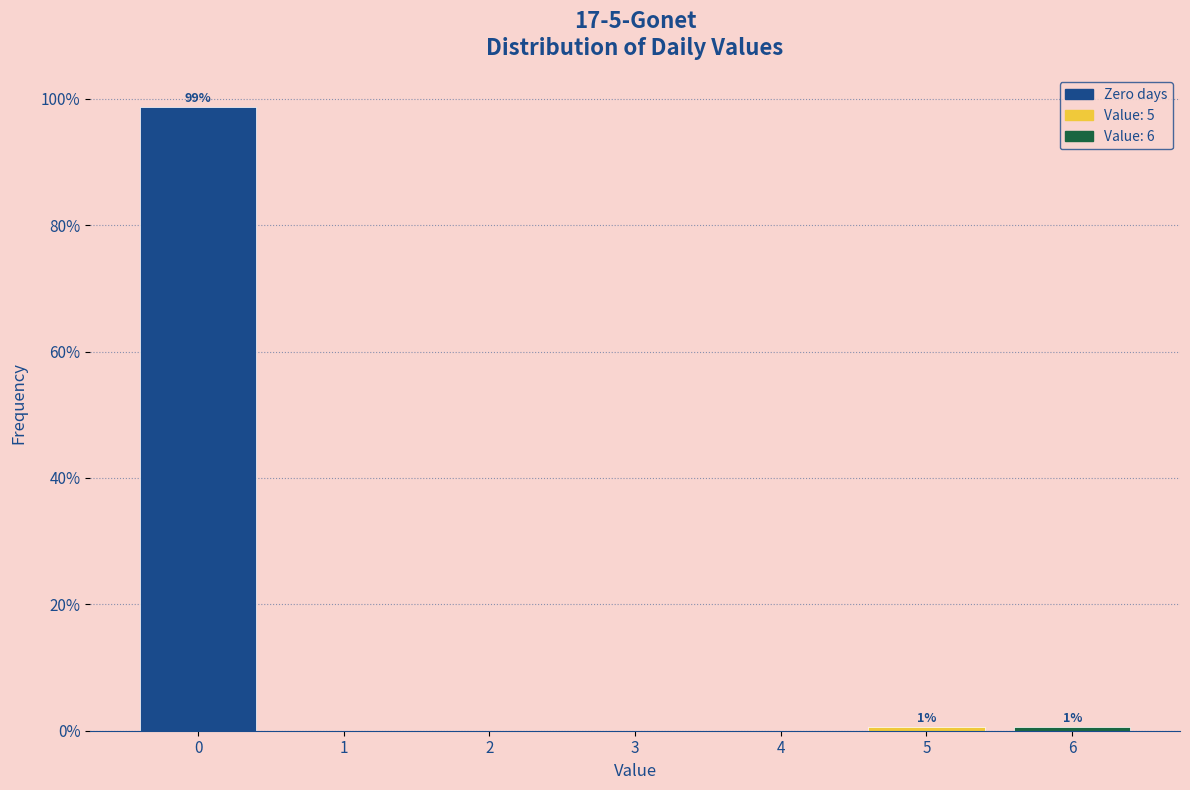

Over which range of the x-axis is the bar tallest?

-0.5 to 0.5